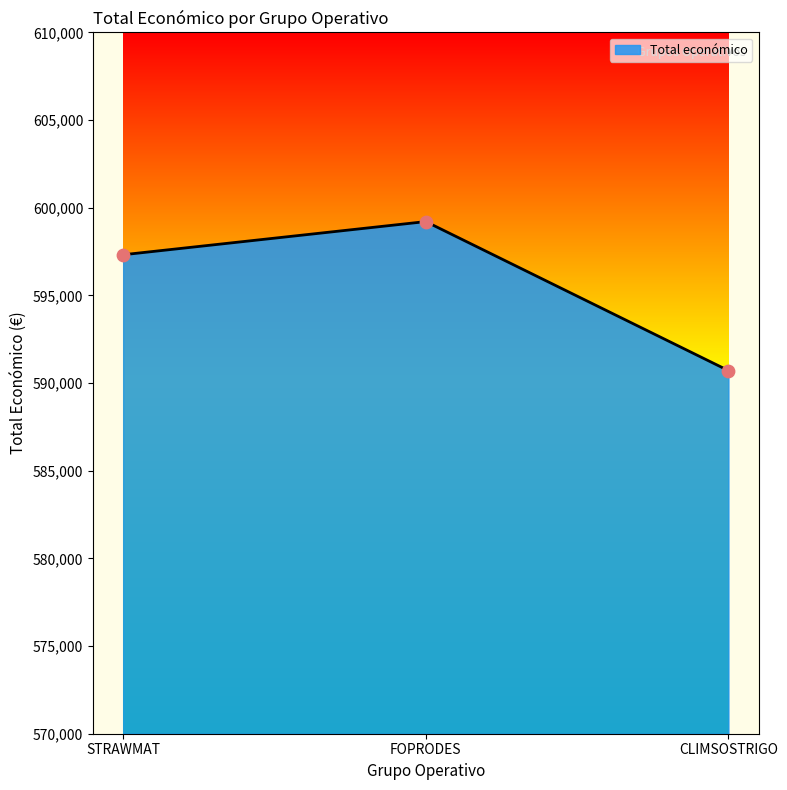

Which has a higher value, STRAWMAT or FOPRODES?

FOPRODES